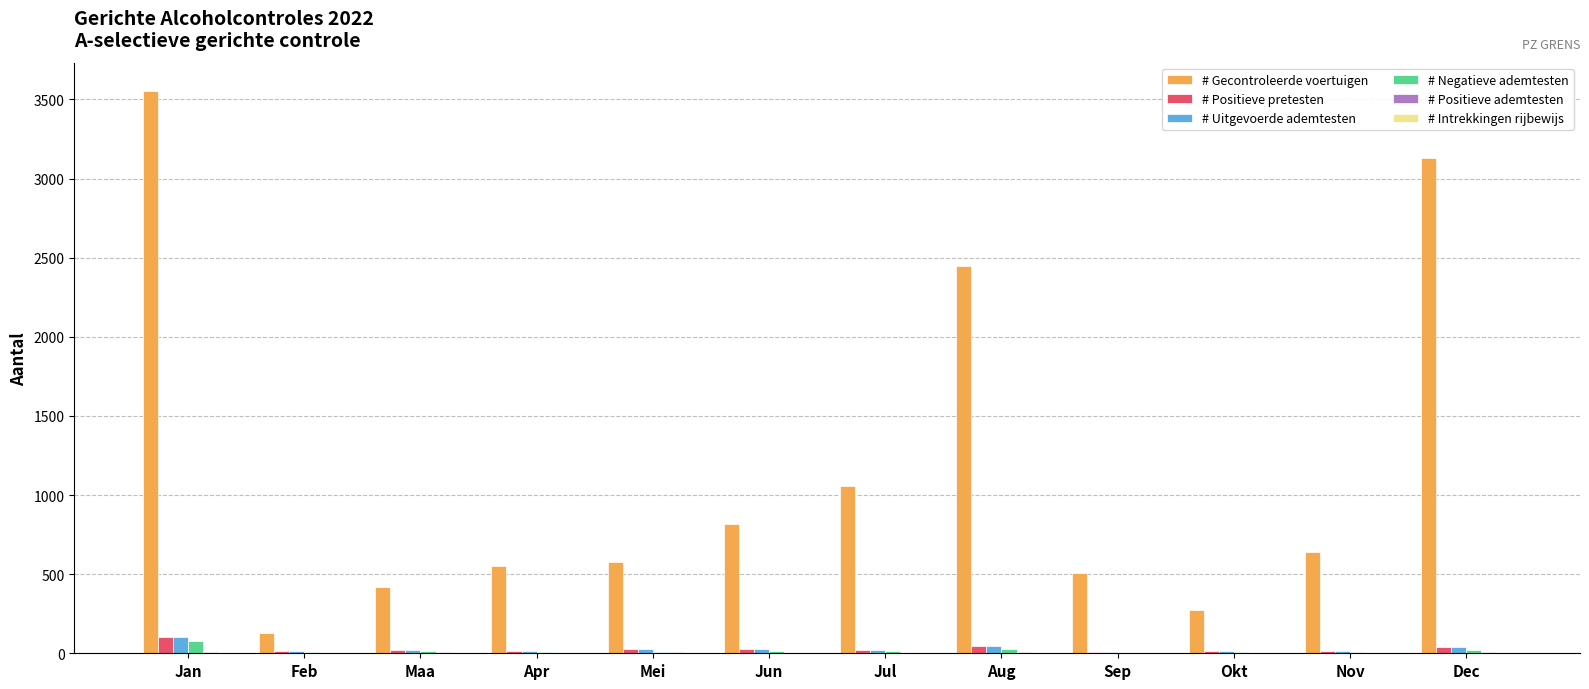

What is the total value across all series at Jan?

3842